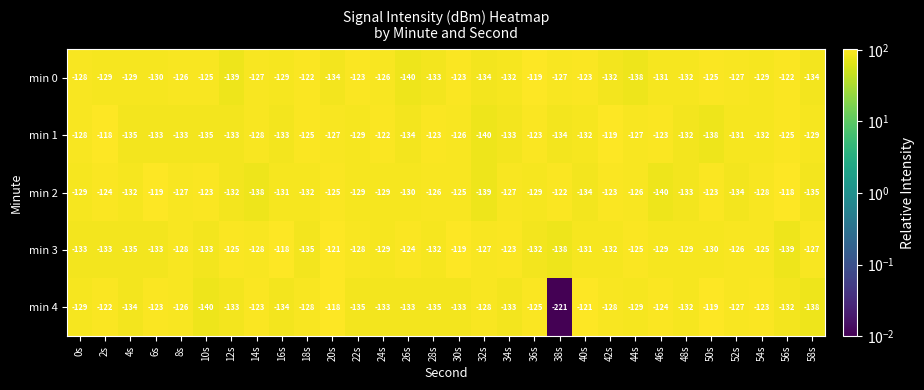

True or false: min 1 has a value of -129 at 58s.

True